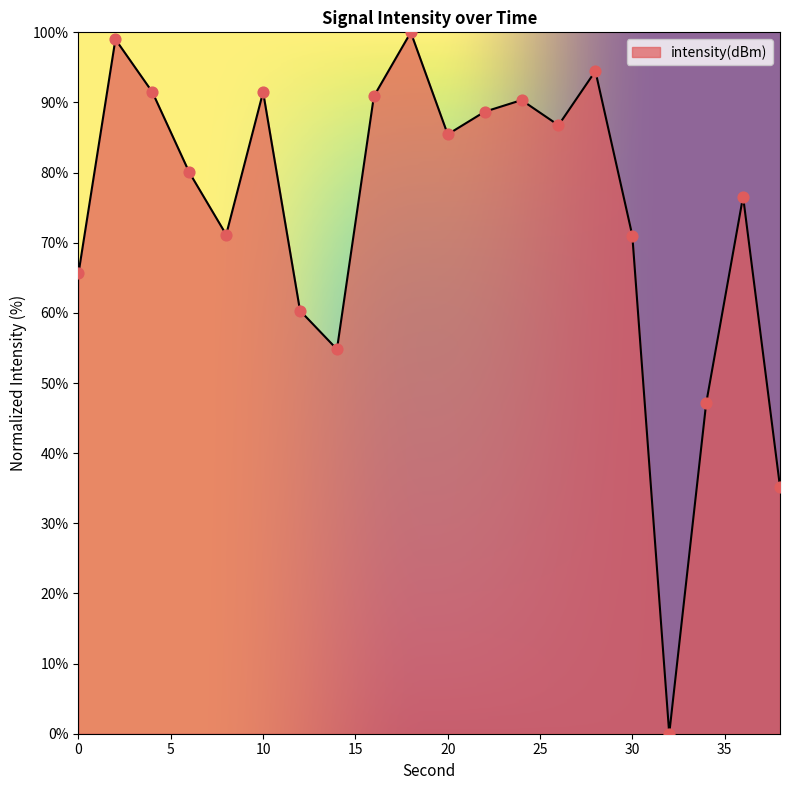

What is the greatest value displayed?

100.0